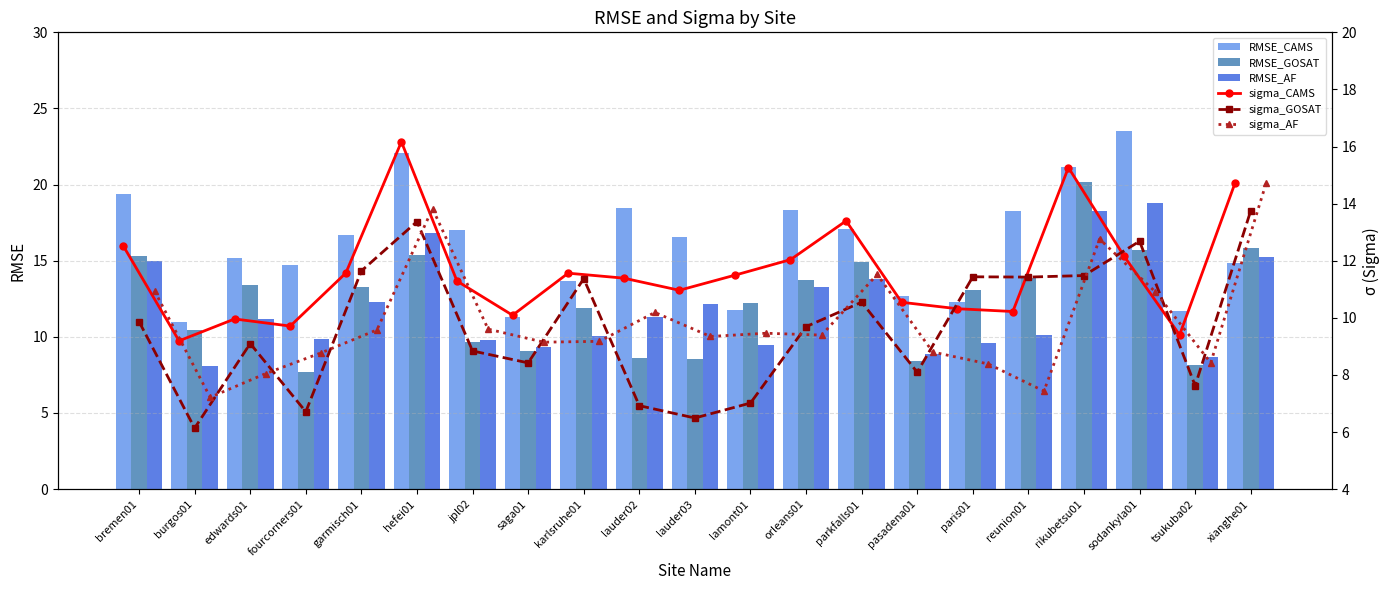

What is the difference between the second highest and second lowest values in the RMSE_AF series?

9.5